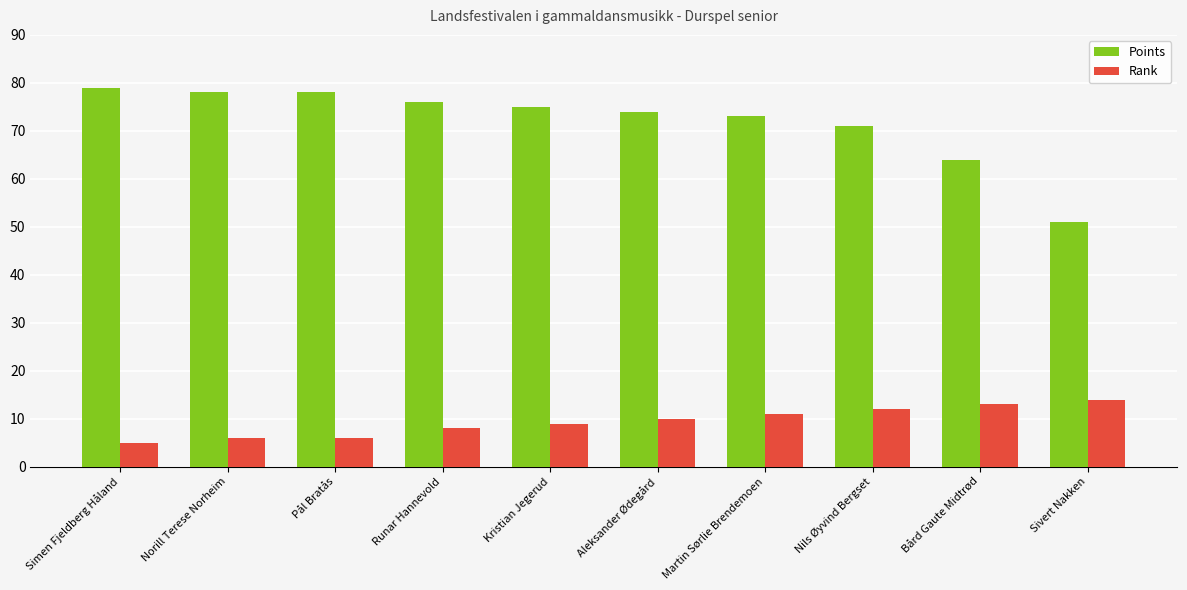

What is the label of the 4th bar from the left?

Runar Hannevold